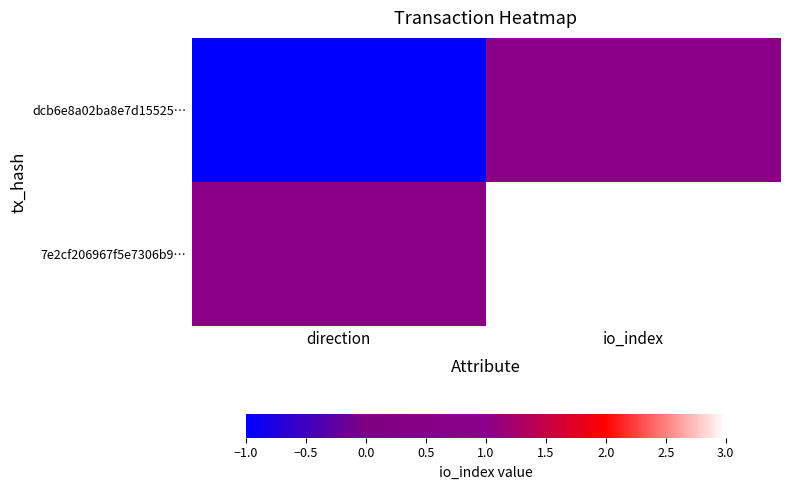

Which series has the widest spread of values?

dcb6e8a02ba8e7d15525…